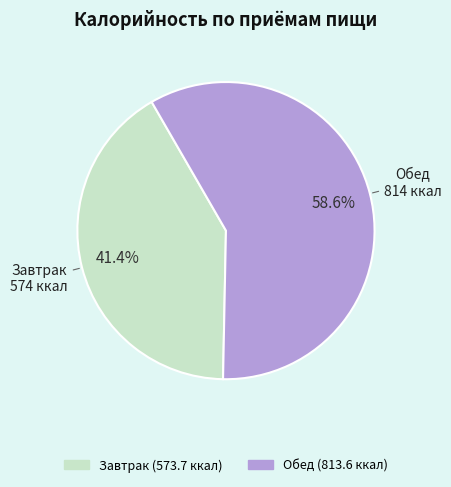

Do Завтрак and Обед together represent more than half of the pie?

Yes